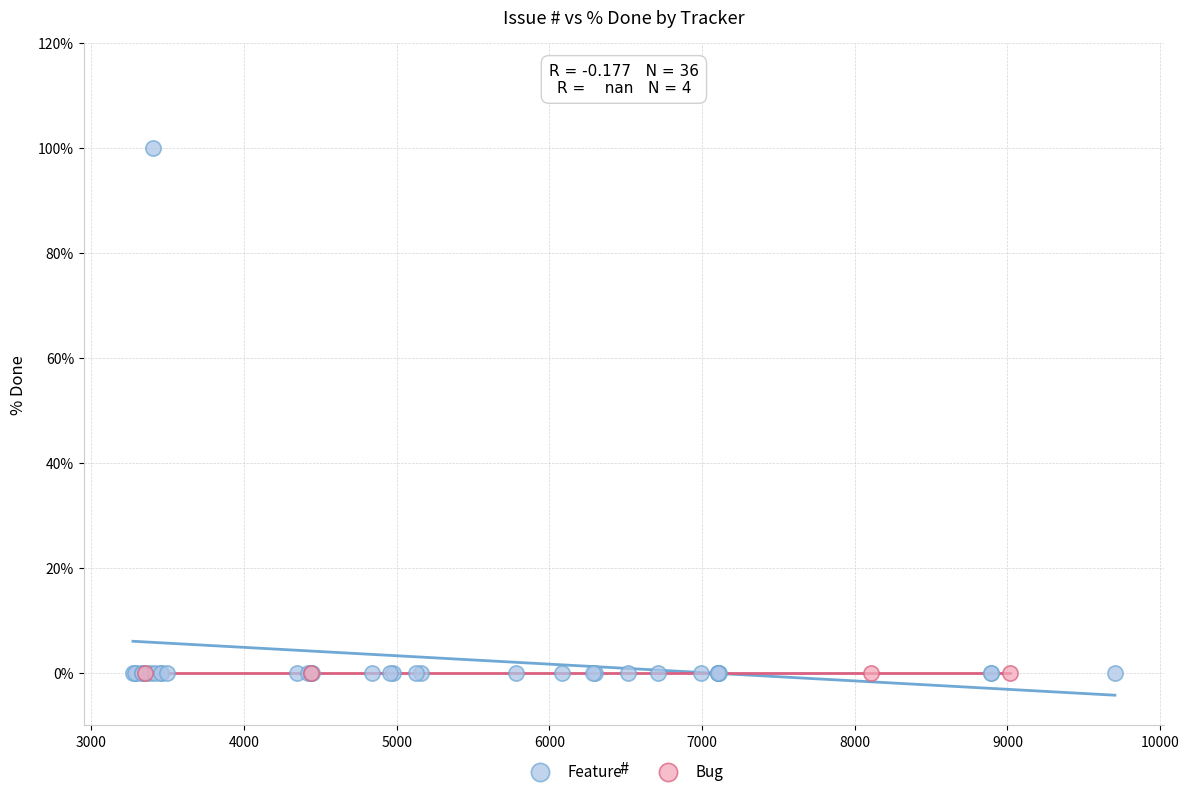

Which series contains the highest Y value?

Feature